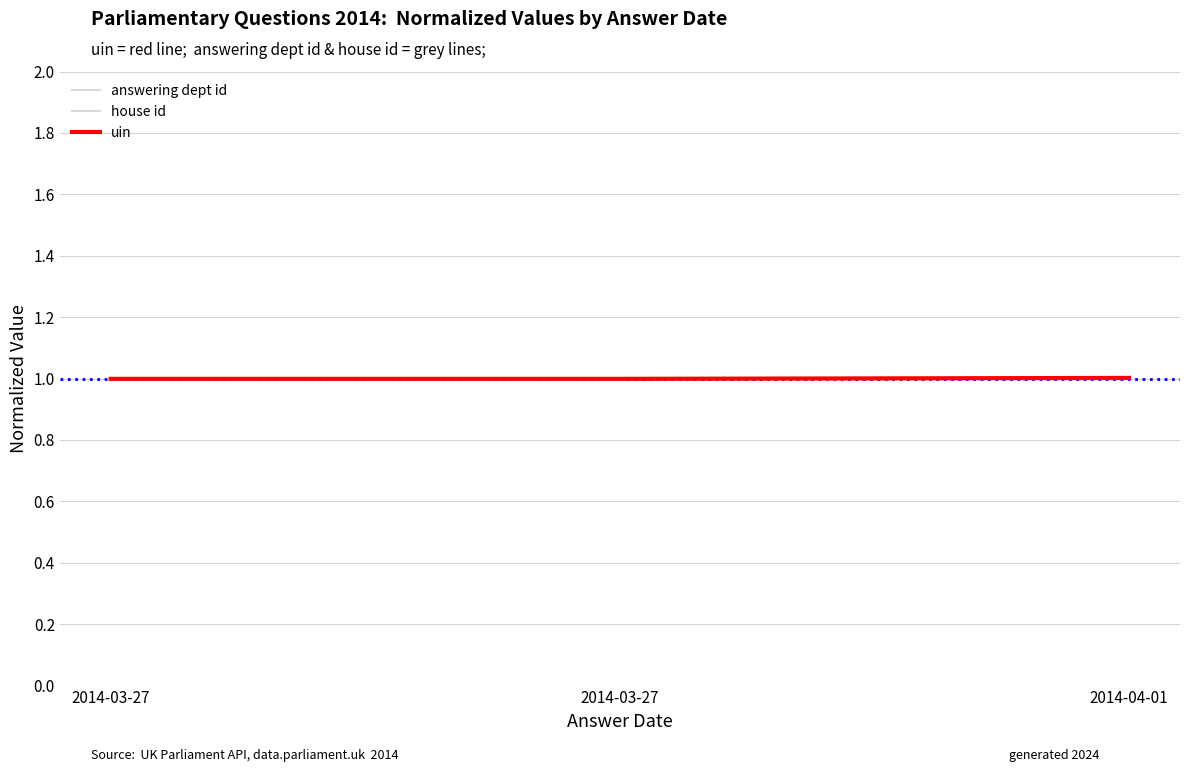

Between 2014-03-27 and 2014-04-01, which series saw the biggest shift?

uin